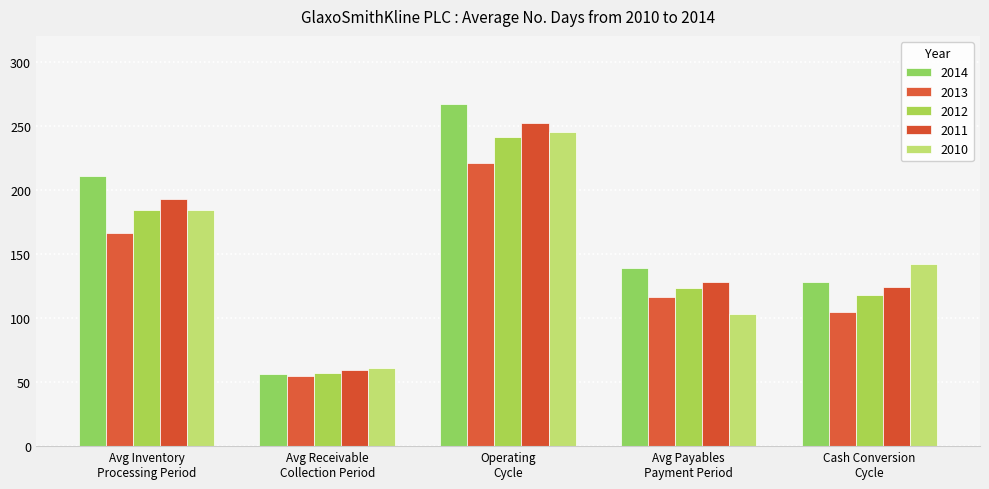

The 2012 series shows 161 at Operating
Cycle. True or false?

False